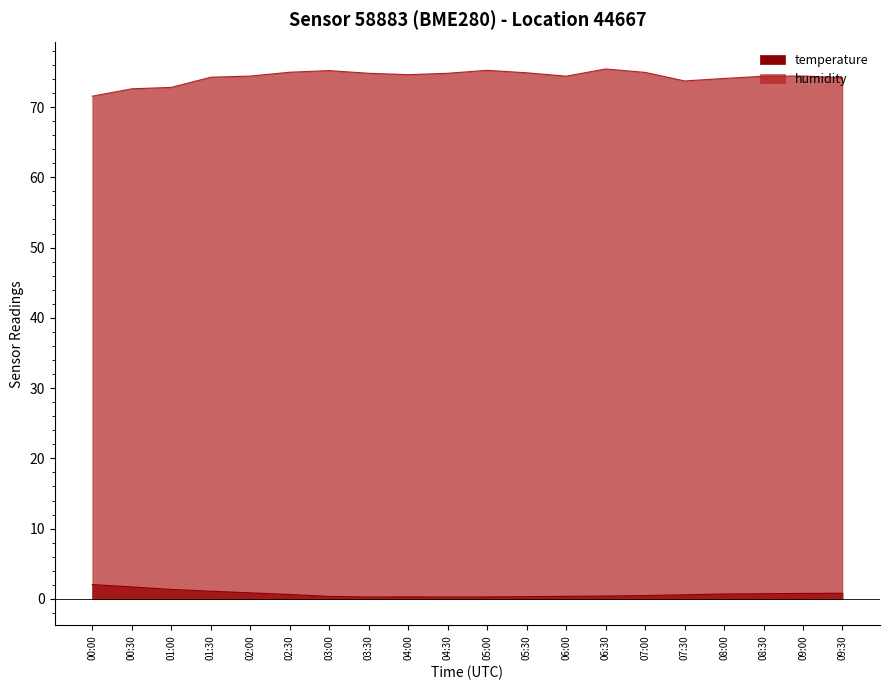

Reading left to right, extract all data points from this chart.

temperature: 2.0	1.7	1.4	1.1	0.9	0.6	0.4	0.3	0.3	0.3	0.3	0.3	0.4	0.4	0.5	0.6	0.7	0.7	0.8	0.8
humidity: 71.5	72.6	72.8	74.2	74.4	75.0	75.2	74.8	74.6	74.8	75.2	74.9	74.4	75.4	74.9	73.7	74.1	74.4	74.4	74.2